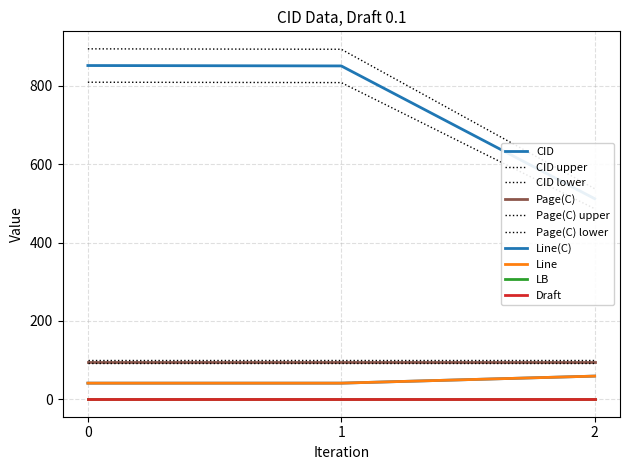

The CID series shows 811 at 2. True or false?

False